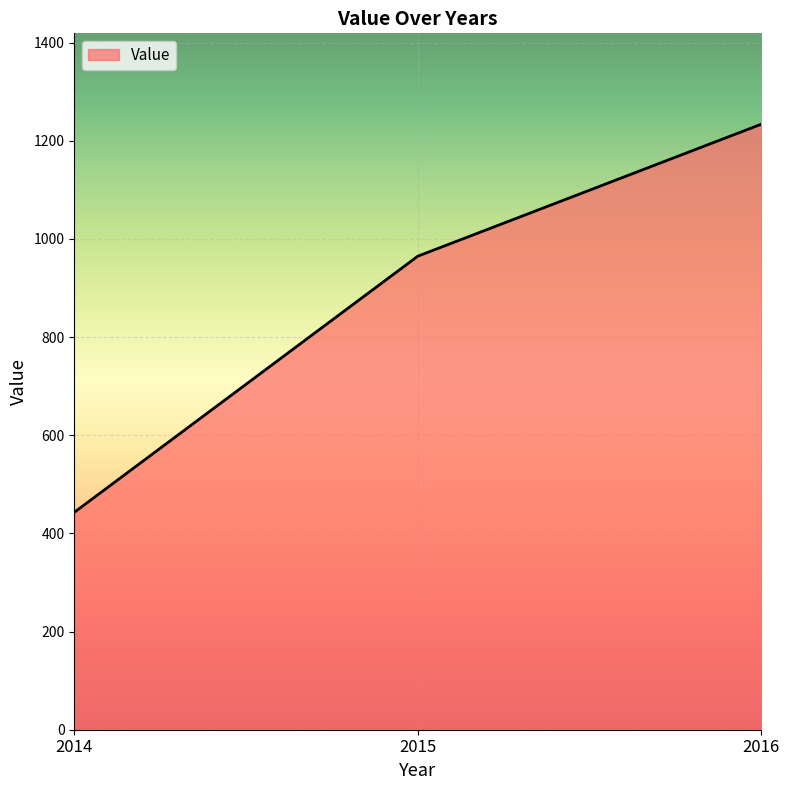

What is the approximate value at 2015, to the nearest 50?

950